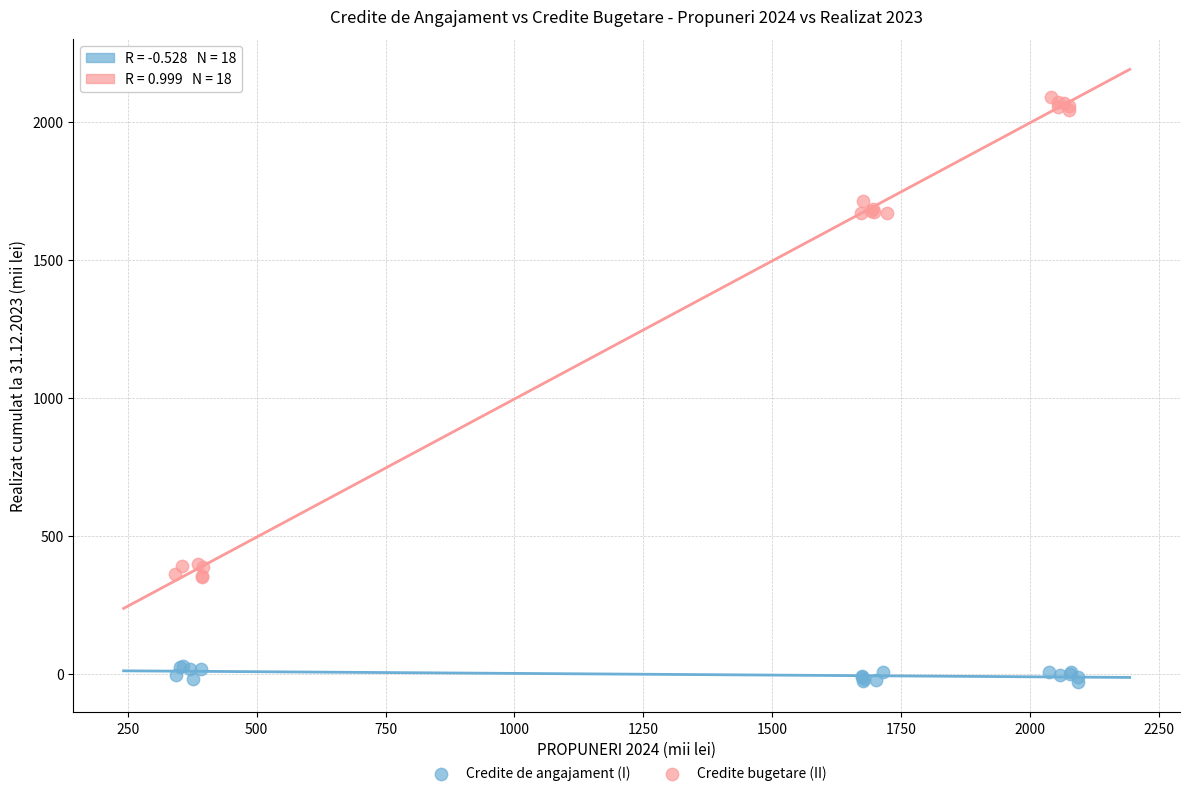

Which series contains the lowest Y value?

Credite de angajament (I)